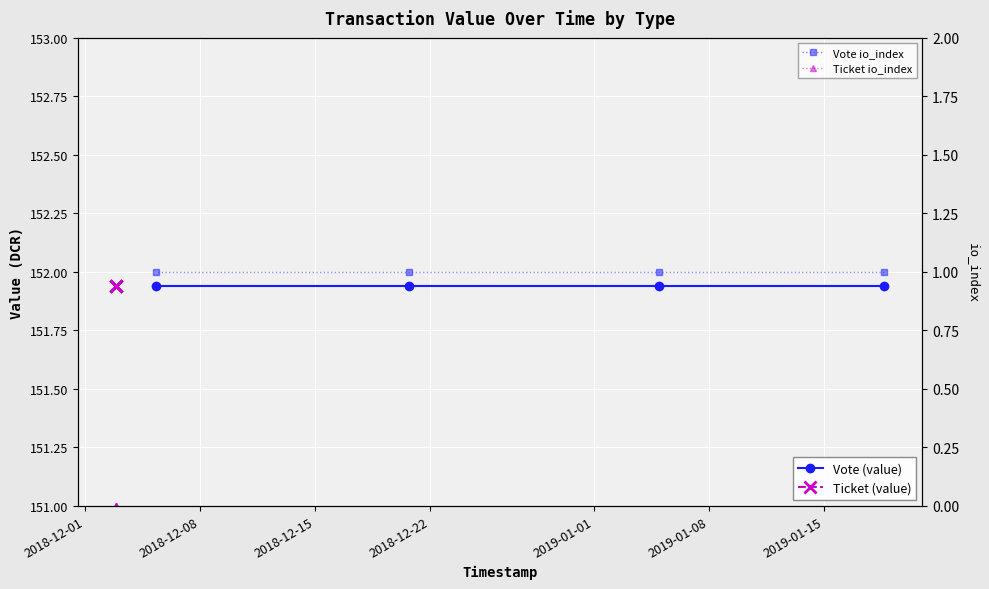

Between 2018-12-01 and 2018-12-08, which series saw the biggest shift?

Vote (value)